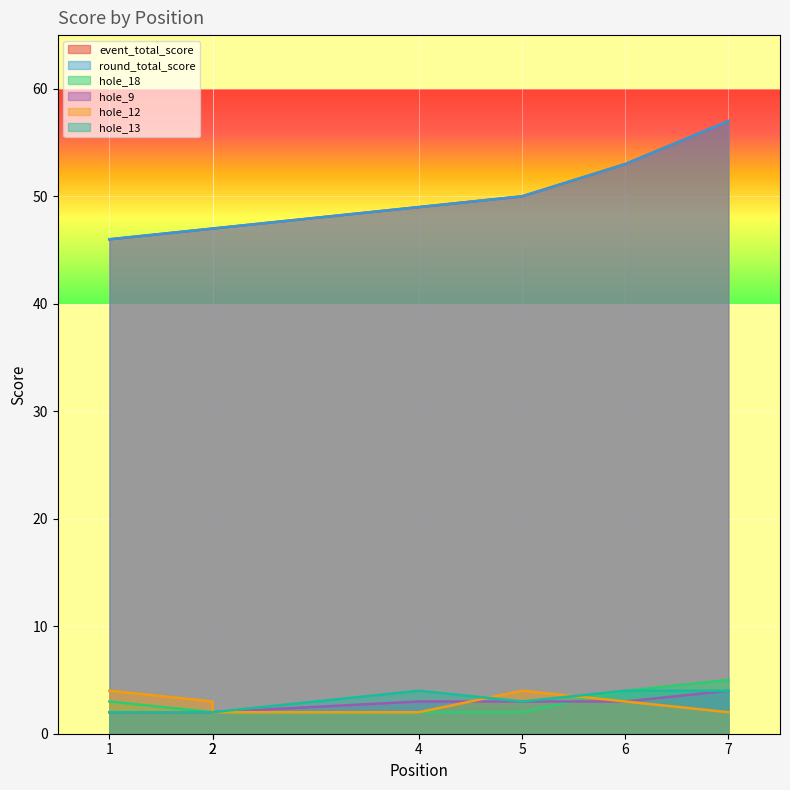

Which has a higher value, 5 or 2?

5